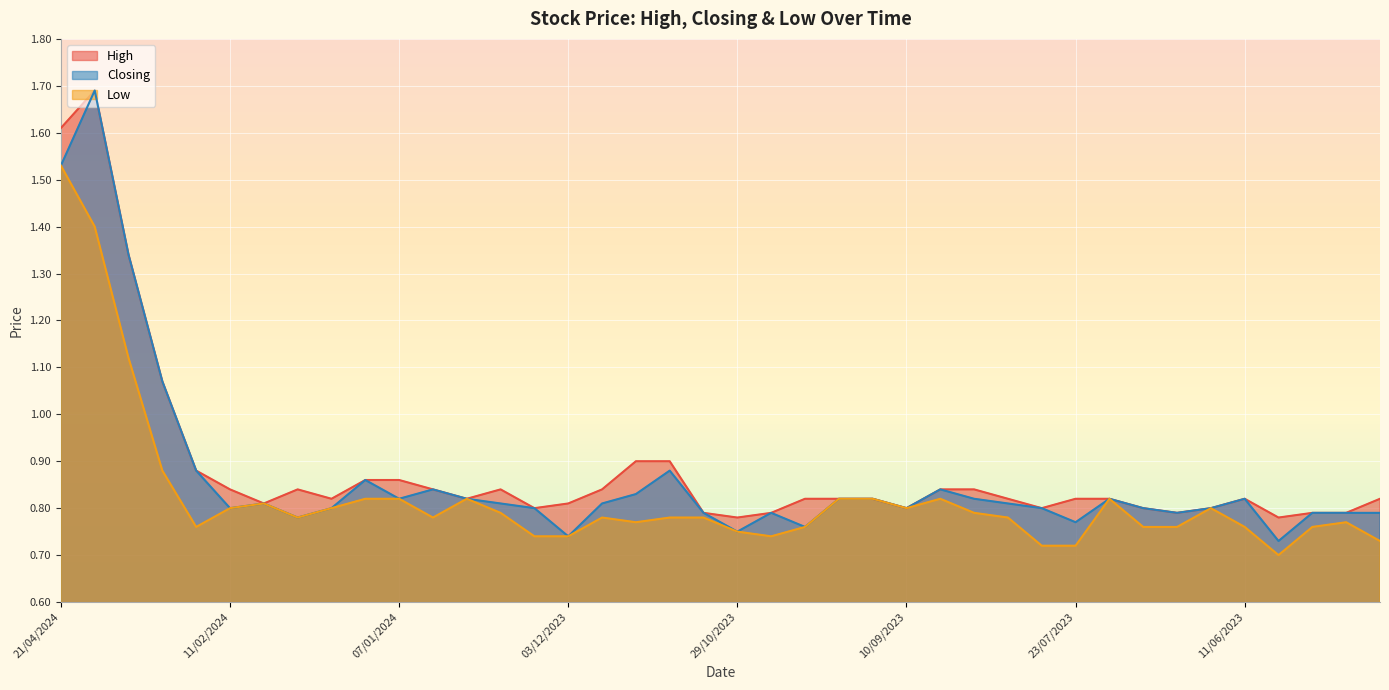

Reading right to left, transcribe all the data shown in this chart.

High: 0.8	0.8	0.8	0.8	0.8	0.8	0.8	0.8	0.8	0.8	0.8	0.8	0.8	0.8	0.8	0.8	0.8	0.8	0.8	0.8	0.8	0.9	0.9	0.8	0.8	0.8	0.8	0.8	0.8	0.9	0.9	0.8	0.8	0.8	0.8	0.9	1.1	1.3	1.7	1.6
Closing: 0.8	0.8	0.8	0.7	0.8	0.8	0.8	0.8	0.8	0.8	0.8	0.8	0.8	0.8	0.8	0.8	0.8	0.8	0.8	0.8	0.8	0.9	0.8	0.8	0.7	0.8	0.8	0.8	0.8	0.8	0.9	0.8	0.8	0.8	0.8	0.9	1.1	1.3	1.7	1.5
Low: 0.7	0.8	0.8	0.7	0.8	0.8	0.8	0.8	0.8	0.7	0.7	0.8	0.8	0.8	0.8	0.8	0.8	0.8	0.7	0.8	0.8	0.8	0.8	0.8	0.7	0.7	0.8	0.8	0.8	0.8	0.8	0.8	0.8	0.8	0.8	0.8	0.9	1.1	1.4	1.5